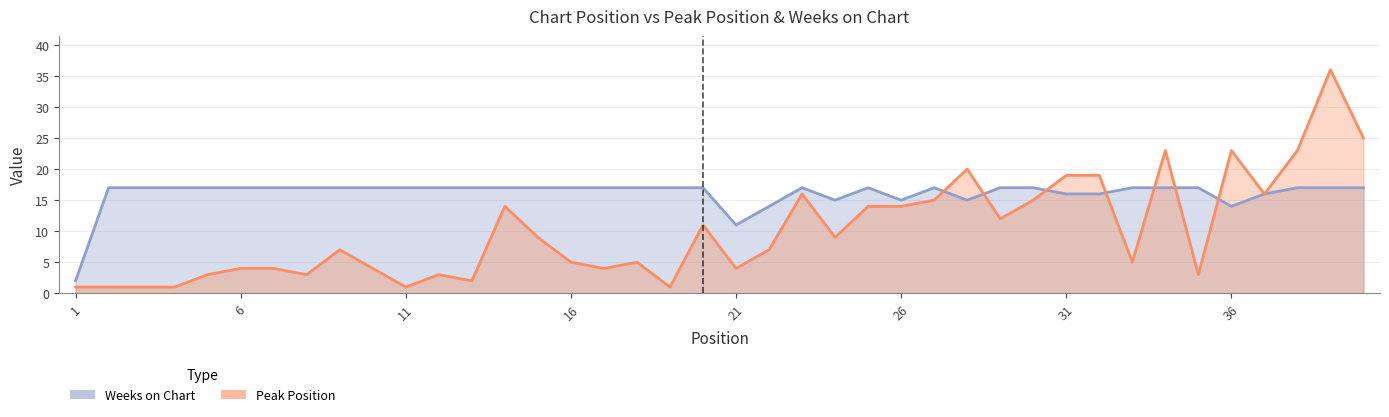

How many series are shown in this chart?

2